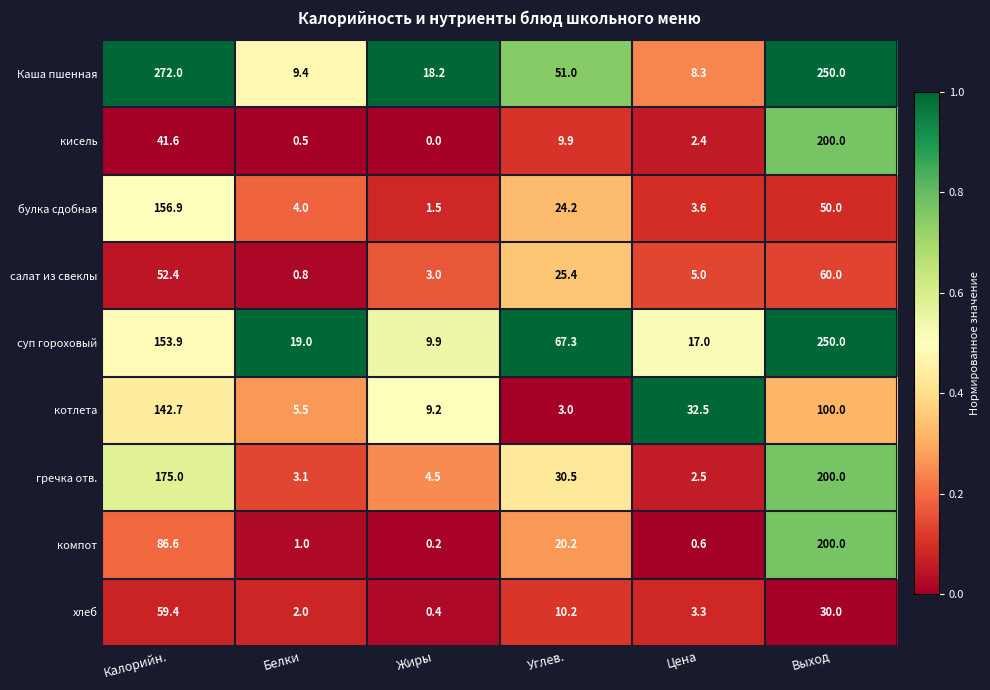

At which category is the sum across all series the highest?

Выход